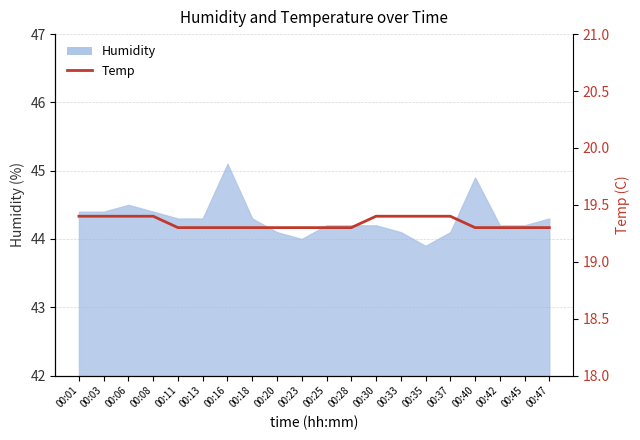

The chart shows a value of 19.3 at 00:47. True or false?

True